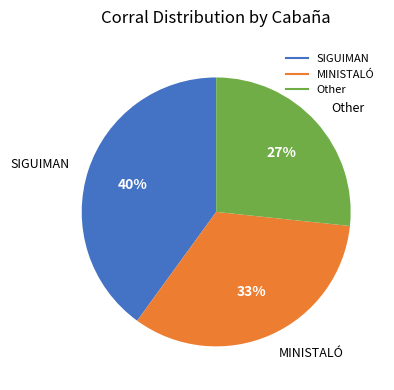

To the nearest percent, what portion does MINISTALÓ represent?

33%